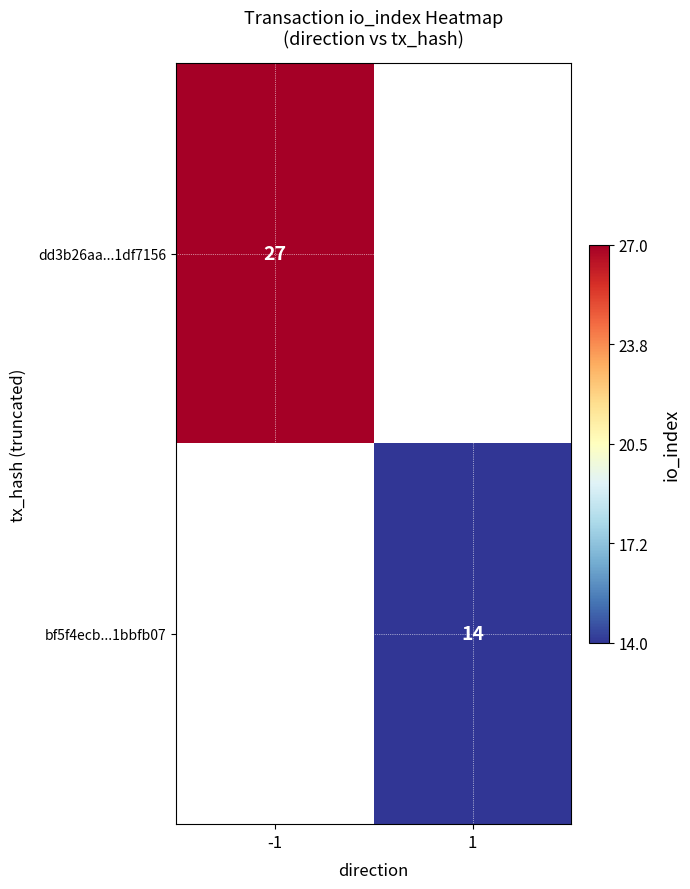

Which has a higher value, 1 or -1?

-1